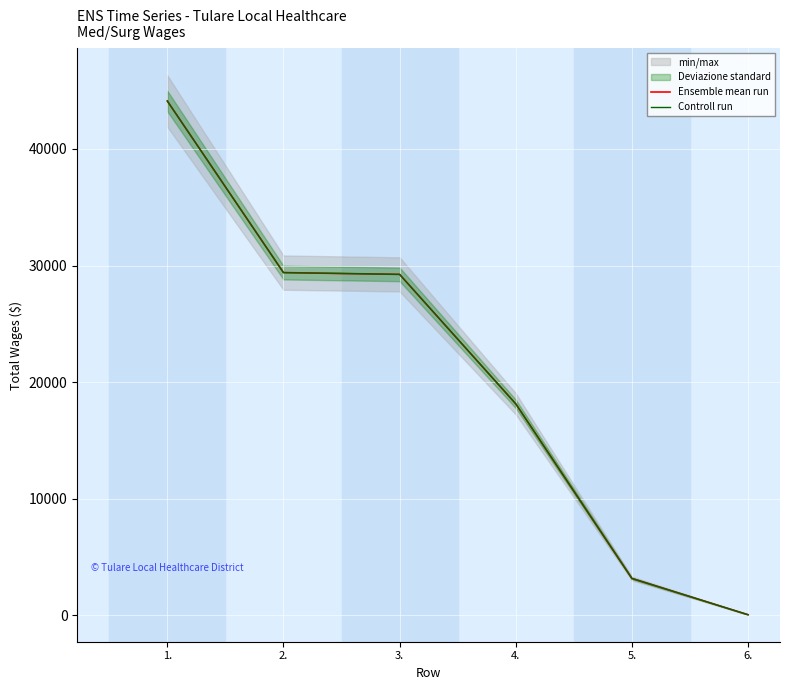

Rank the categories by Controll run value from lowest to highest.

6., 5., 4., 3., 2., 1.